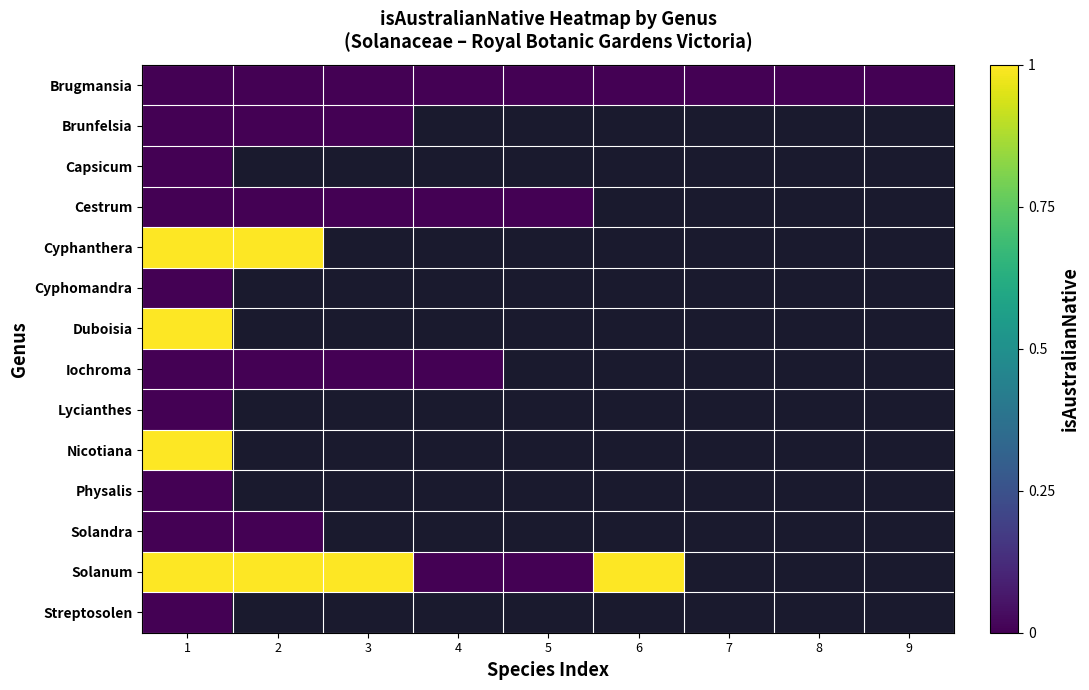

Which label corresponds to the smallest value in the chart?

1